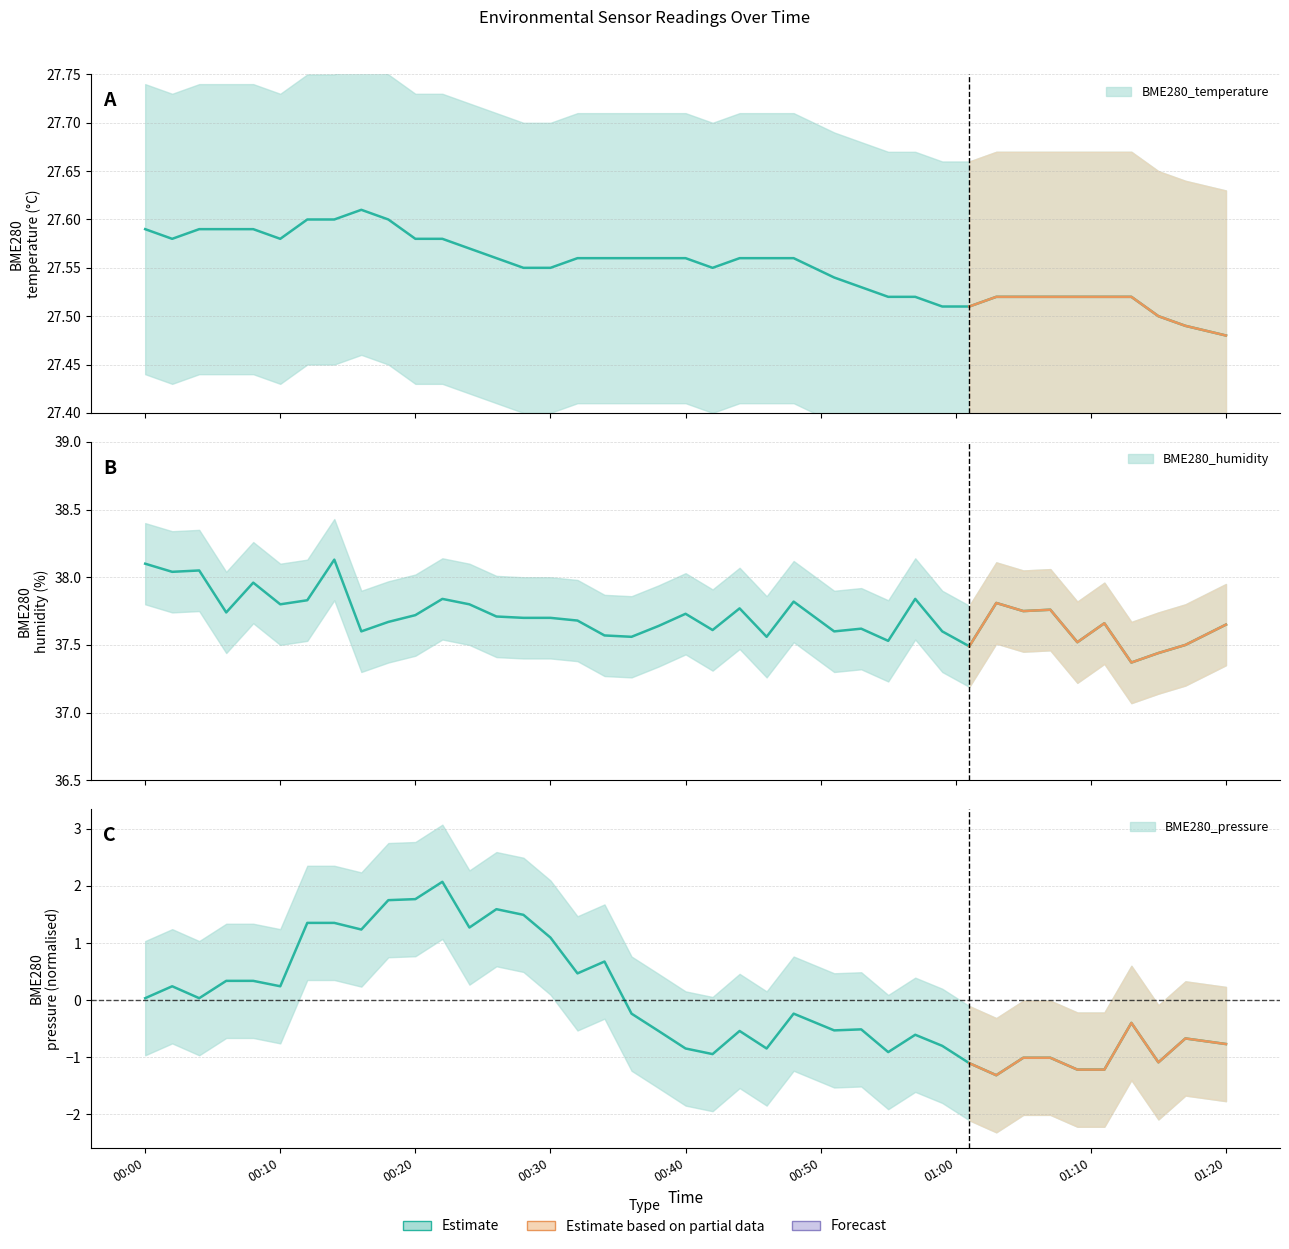

True or false: BME280_pressure_kPa has more than 1 interior local peaks.

True